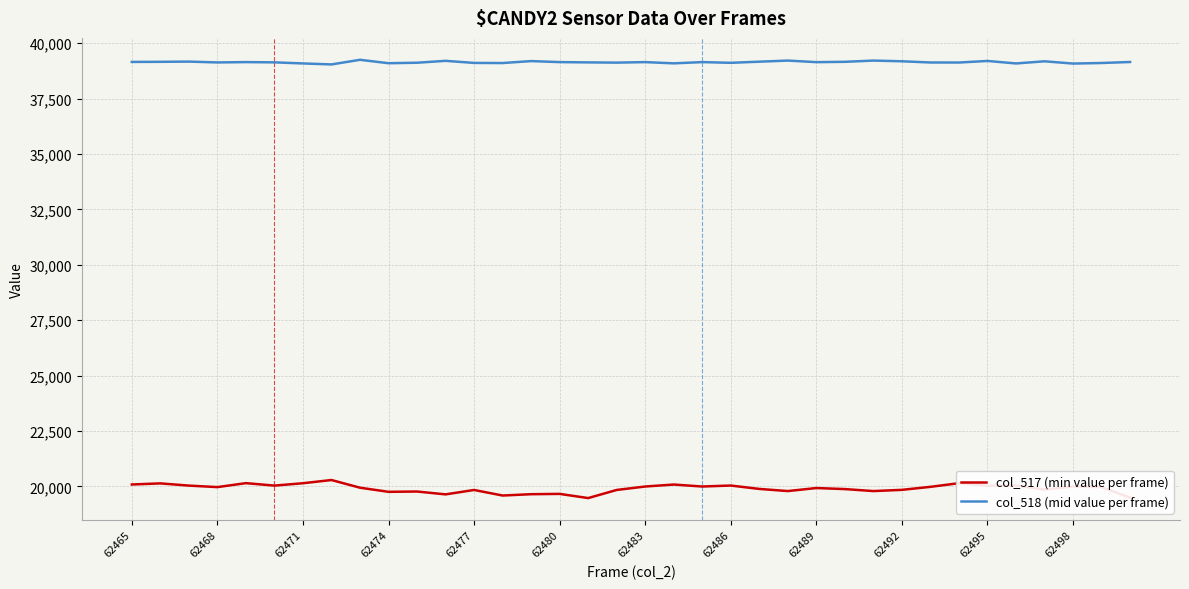

Which series has the widest spread of values?

col_517 (min value per frame)